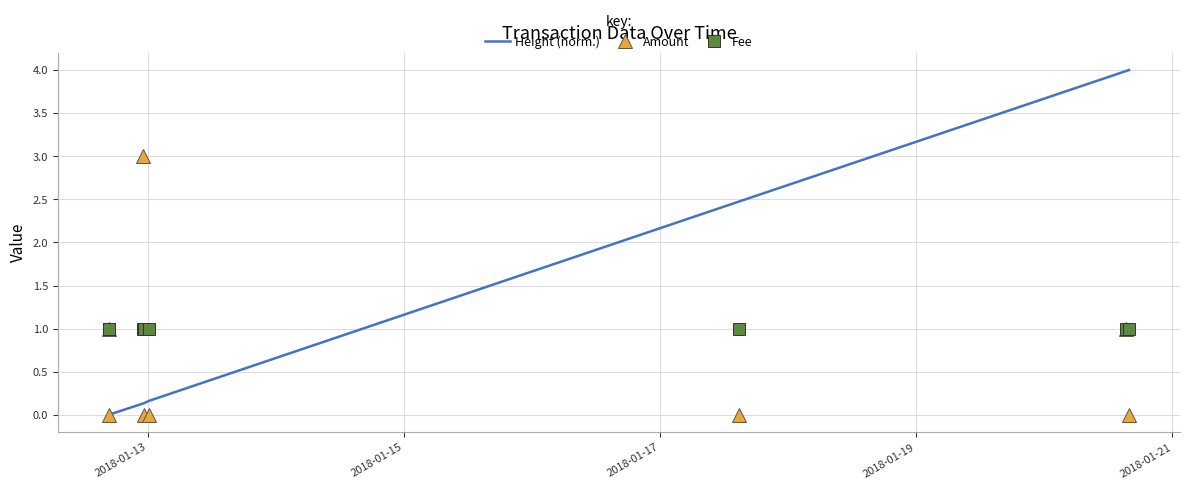

What is the maximum value for Height (norm.)?

4.0